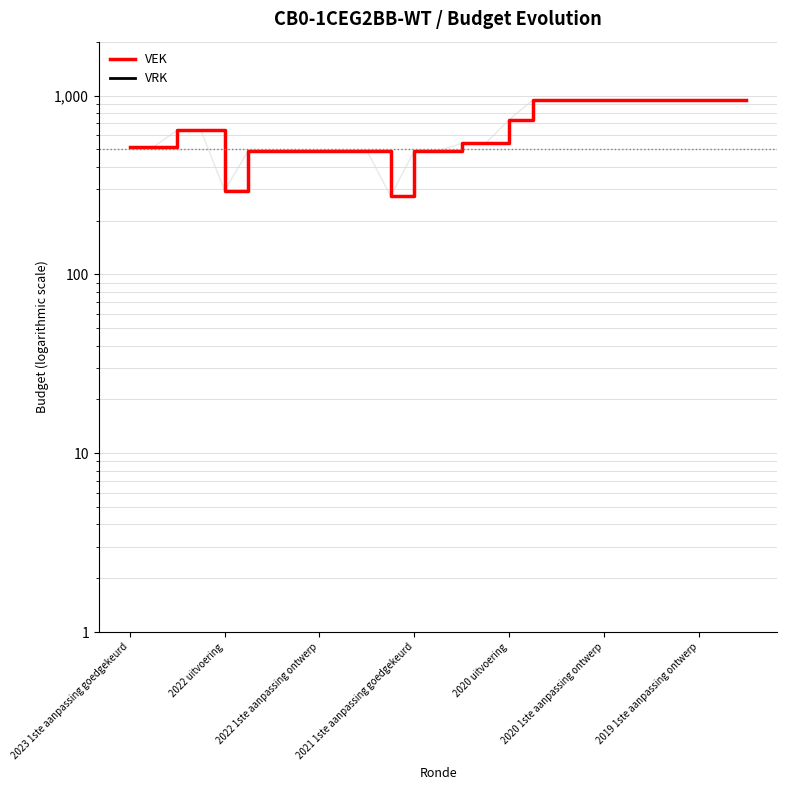

Which series has the widest spread of values?

VEK